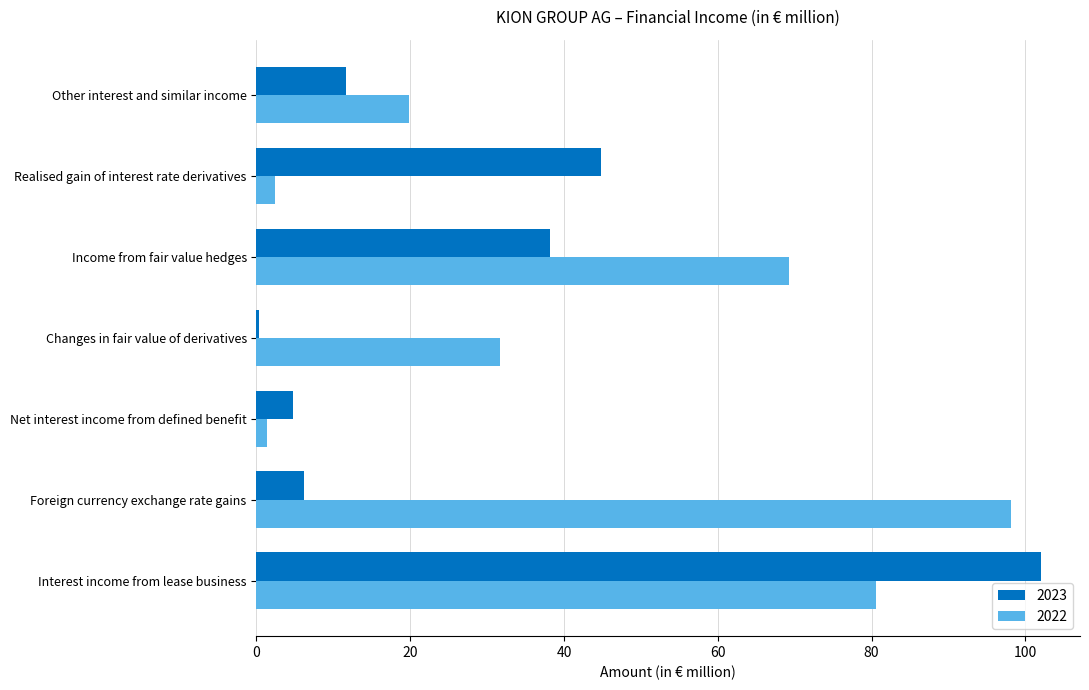

What is the maximum value for 2022?

98.1